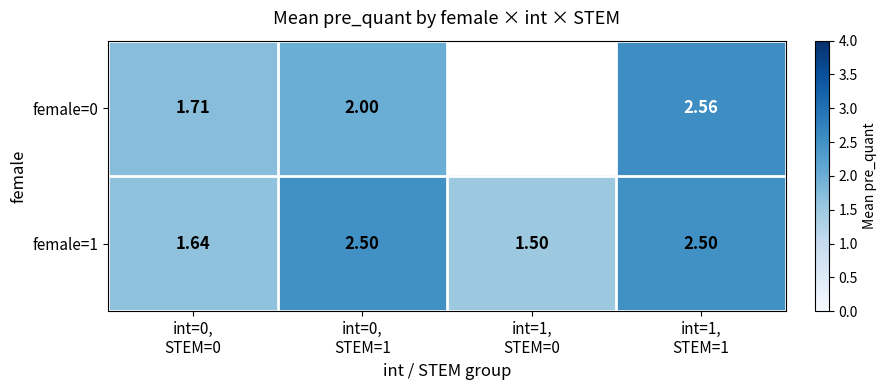

What is the difference between the highest and lowest values at int=0,
STEM=1?

0.5